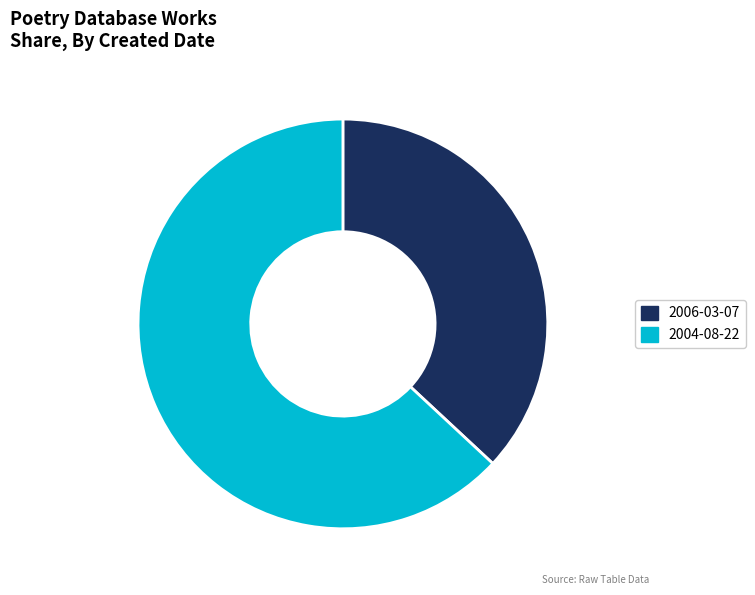

Which category accounts for the majority?

2004-08-22